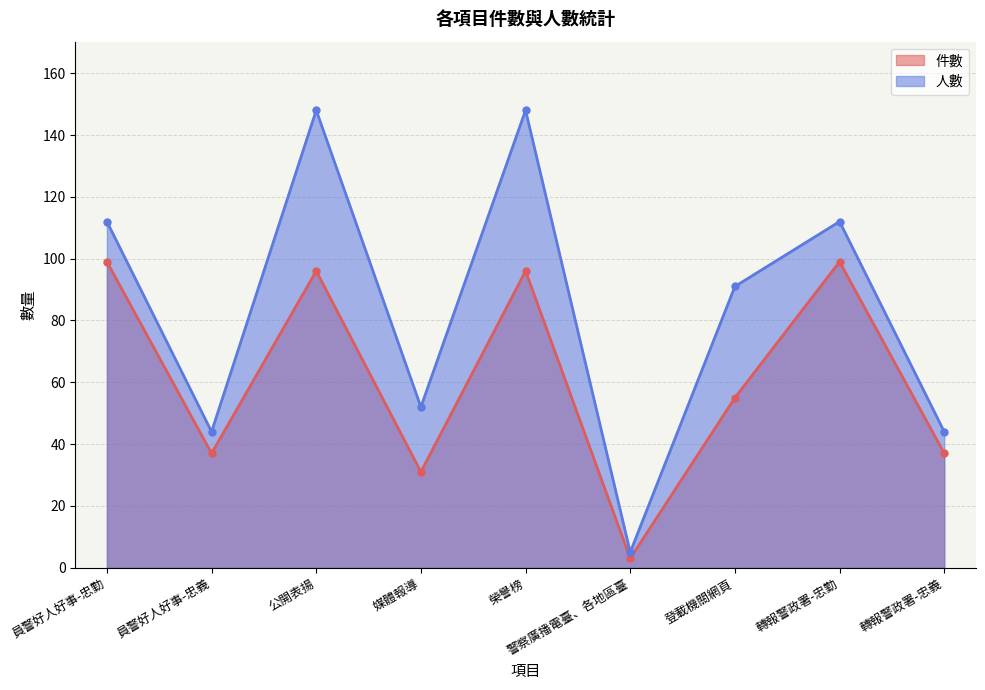

What is the difference between the second highest and minimum values in the 件數 series?

96